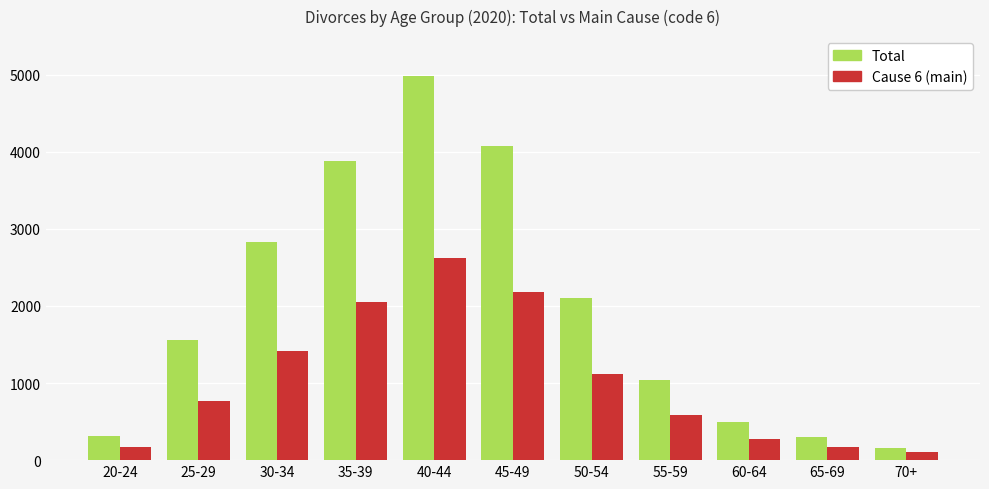

What is the smallest value displayed?

105